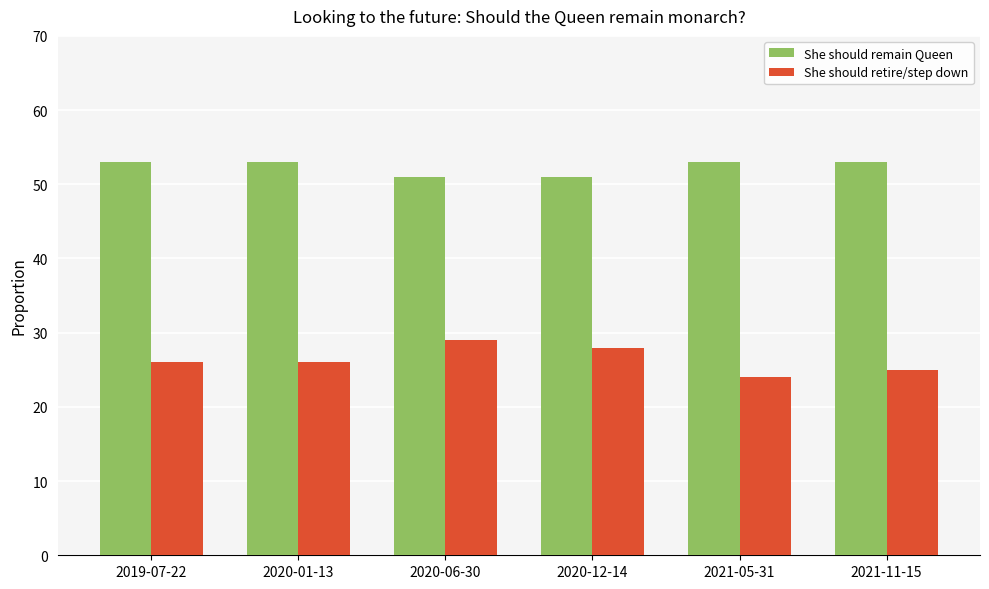

At how many categories does at least one series exceed 0?

6